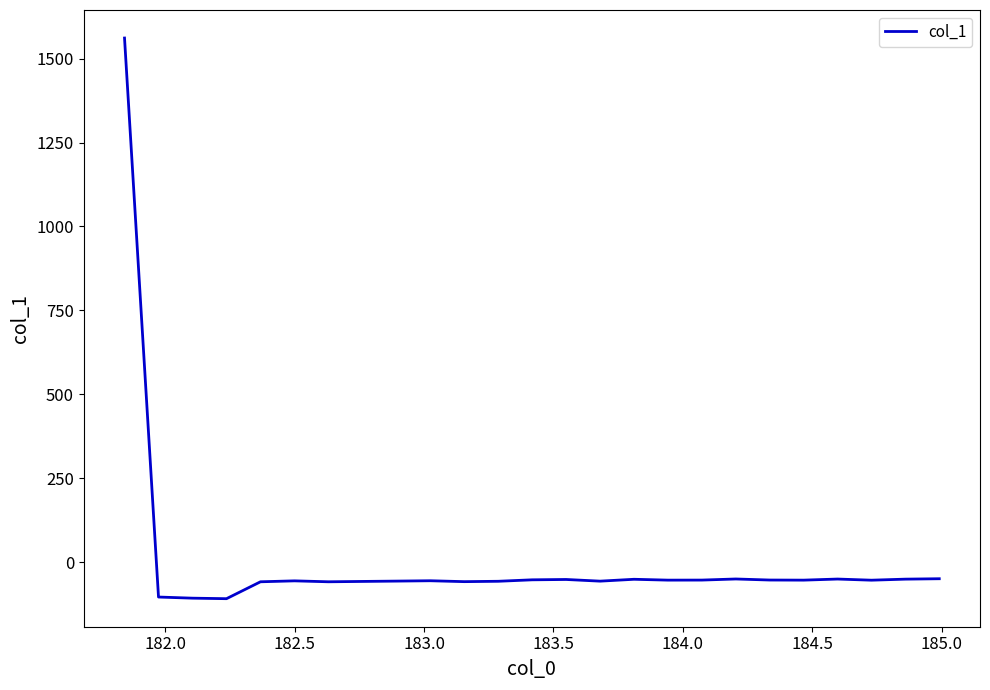

True or false: the data has more than 0 interior local peaks.

True